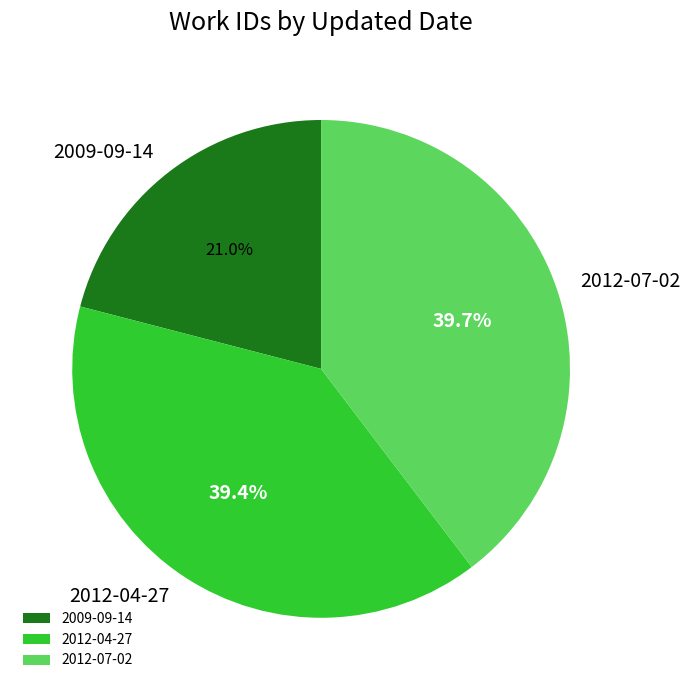

Which category has the smallest portion of the pie?

2009-09-14